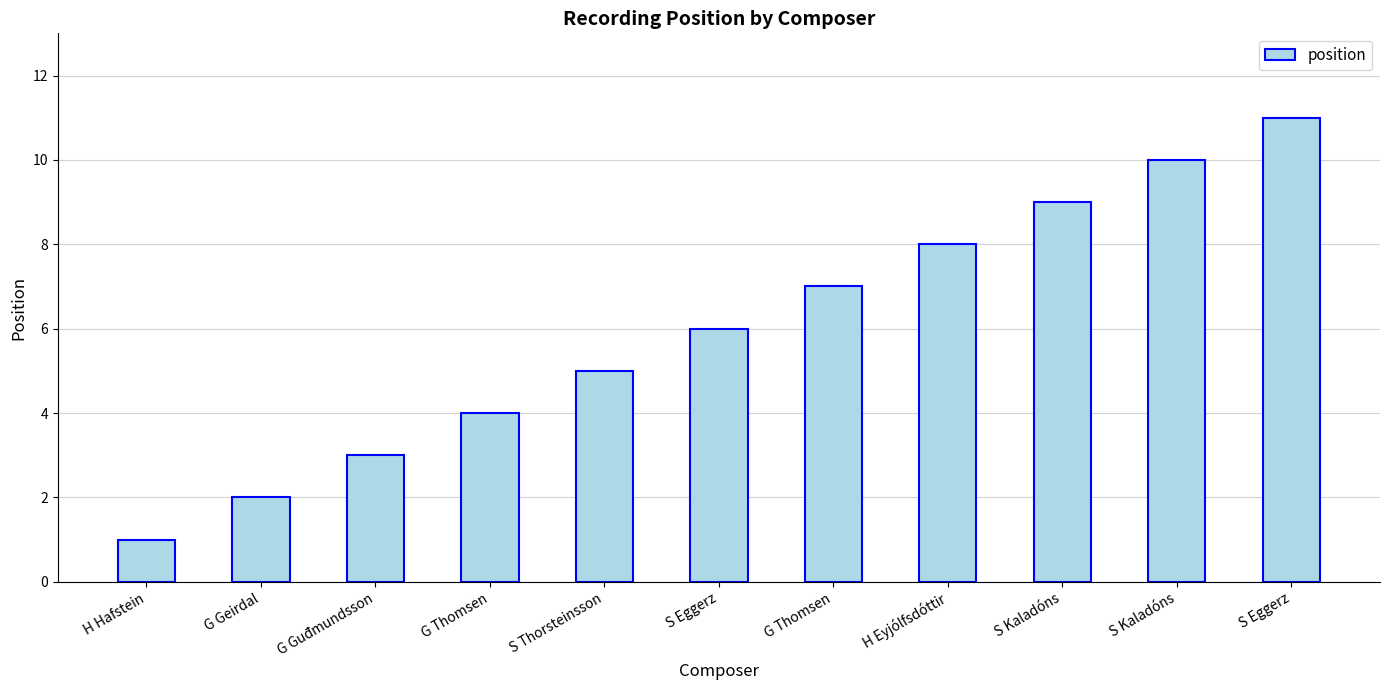

Between G Guđmundsson and H Eyjólfsdóttir, which is larger?

H Eyjólfsdóttir